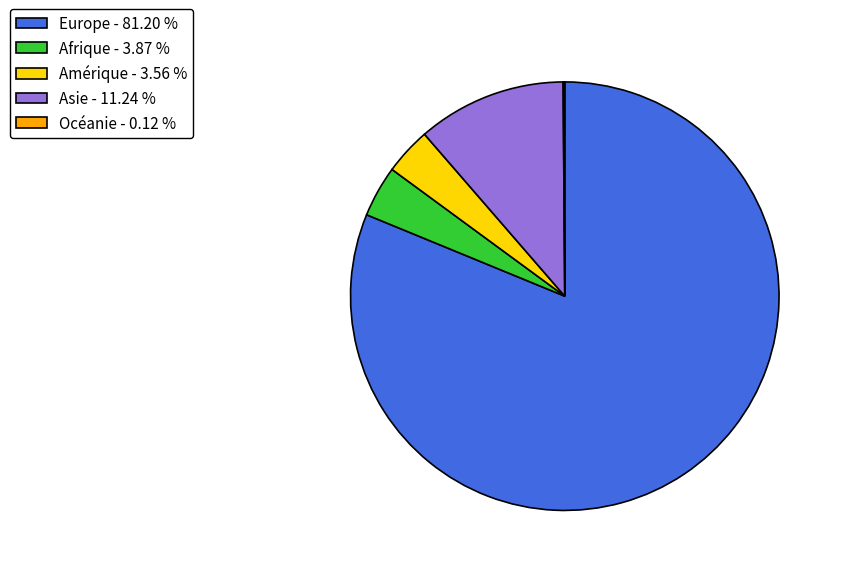

Does any single category account for the majority?

Yes